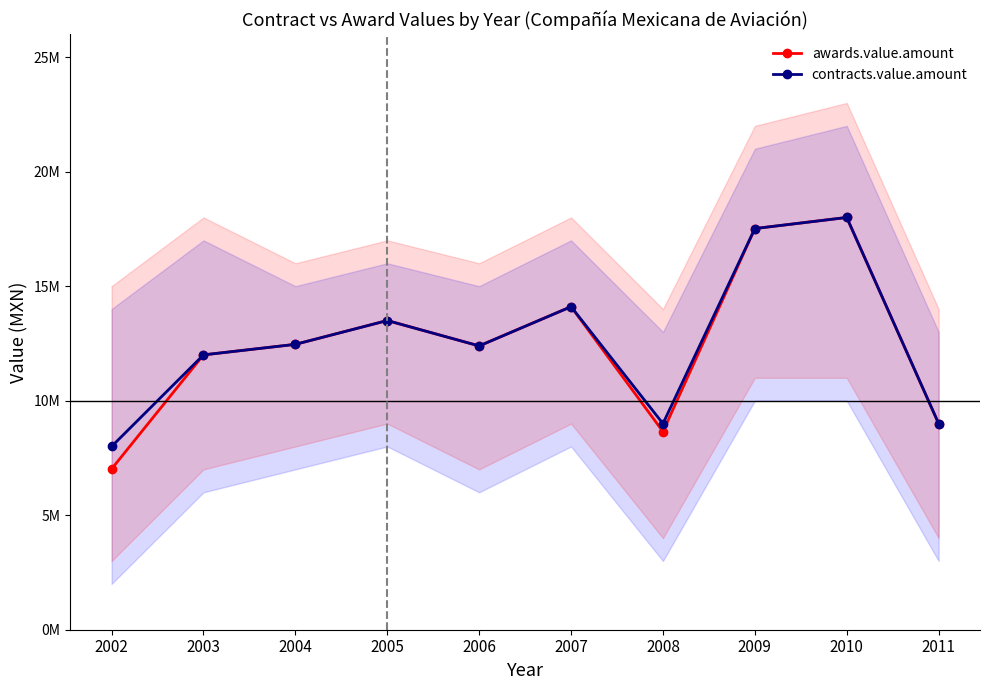

Is it true that contracts.value.amount equals 6730635.8 at 2009?

False